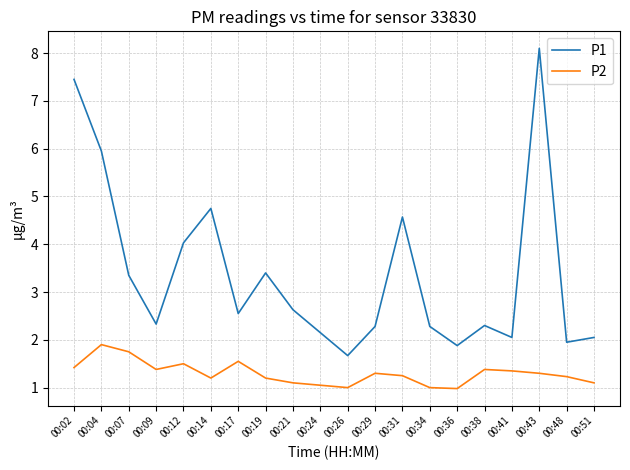

What is the total value across all series at 00:31?

5.8